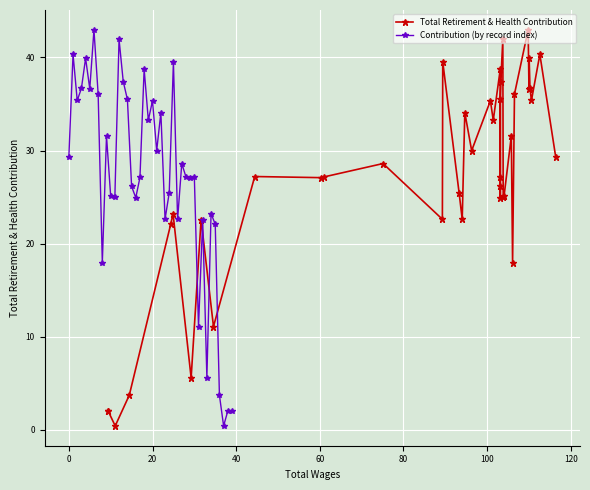

What is the difference between the maximum and minimum values in the Total Retirement & Health Contribution series?

42.6